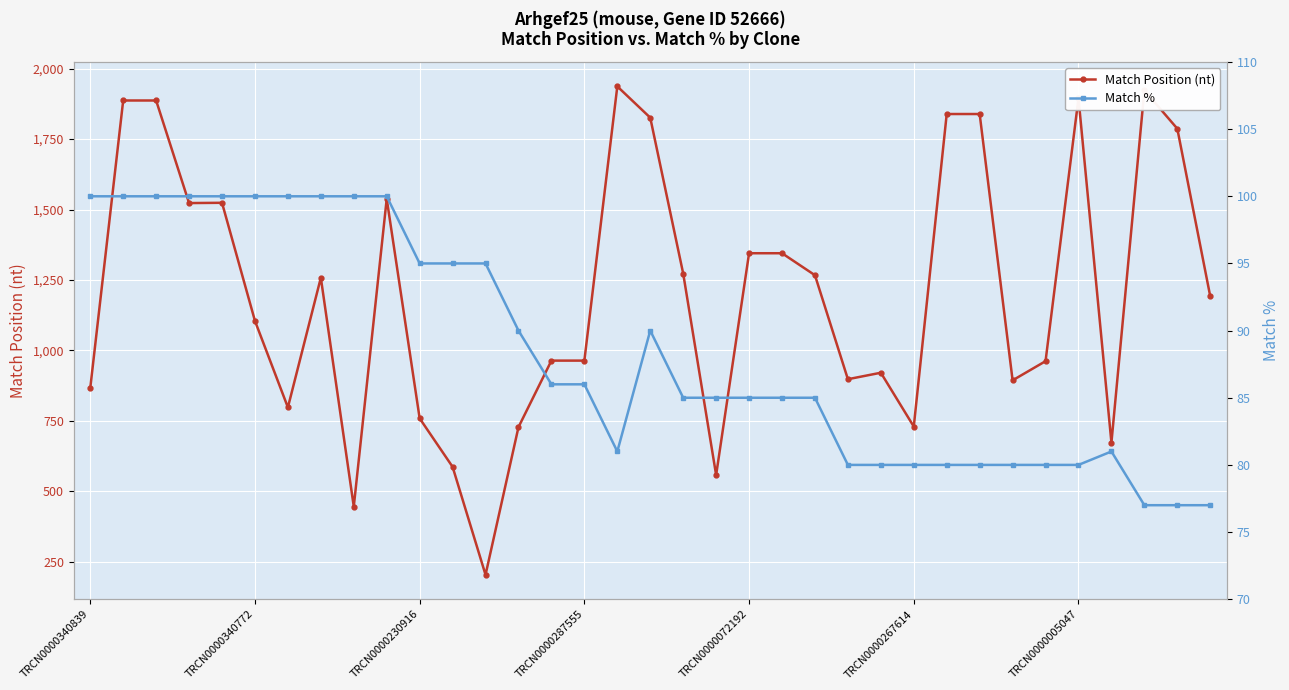

What is the minimum value for Match Position (nt)?

204